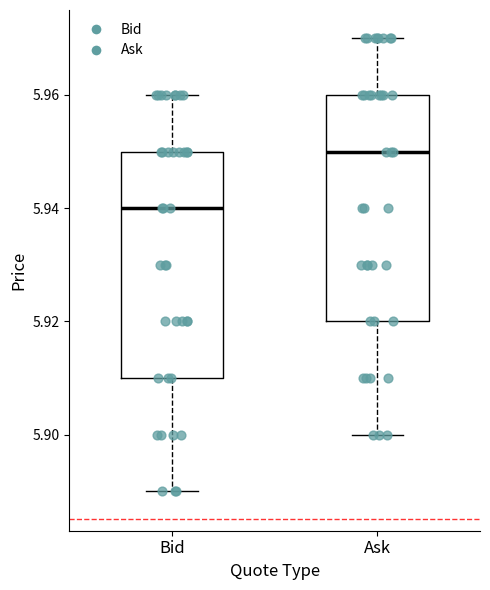

Where is the upper edge of the box for Bid on the y-axis? The values are not printed on the chart, so give them approximately, as read against the axis.

5.95